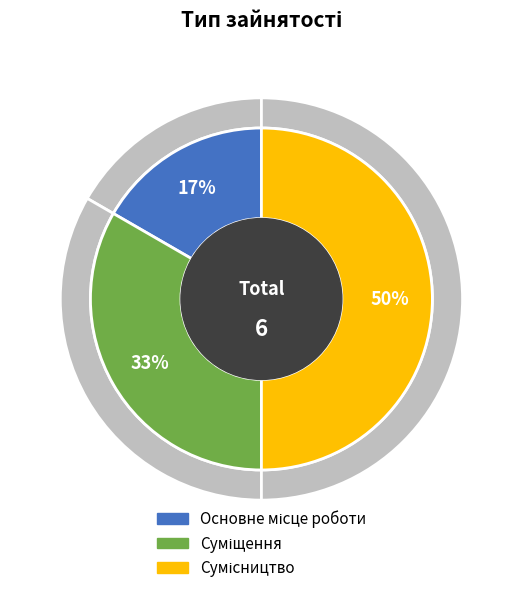

To the nearest percent, what is the combined percentage of Основне місце роботи and Суміщення?

50%